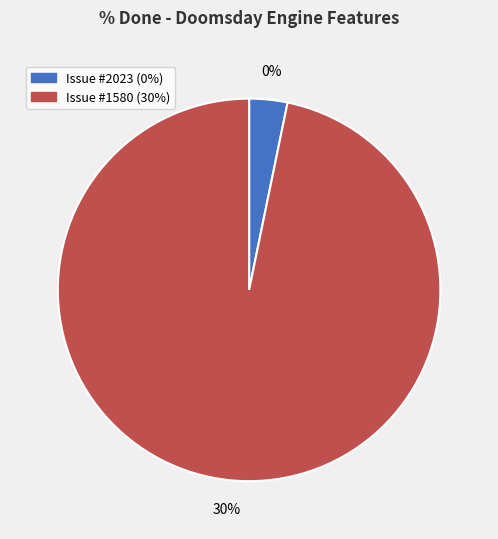

Is there any slice that represents more than half of the pie?

Yes